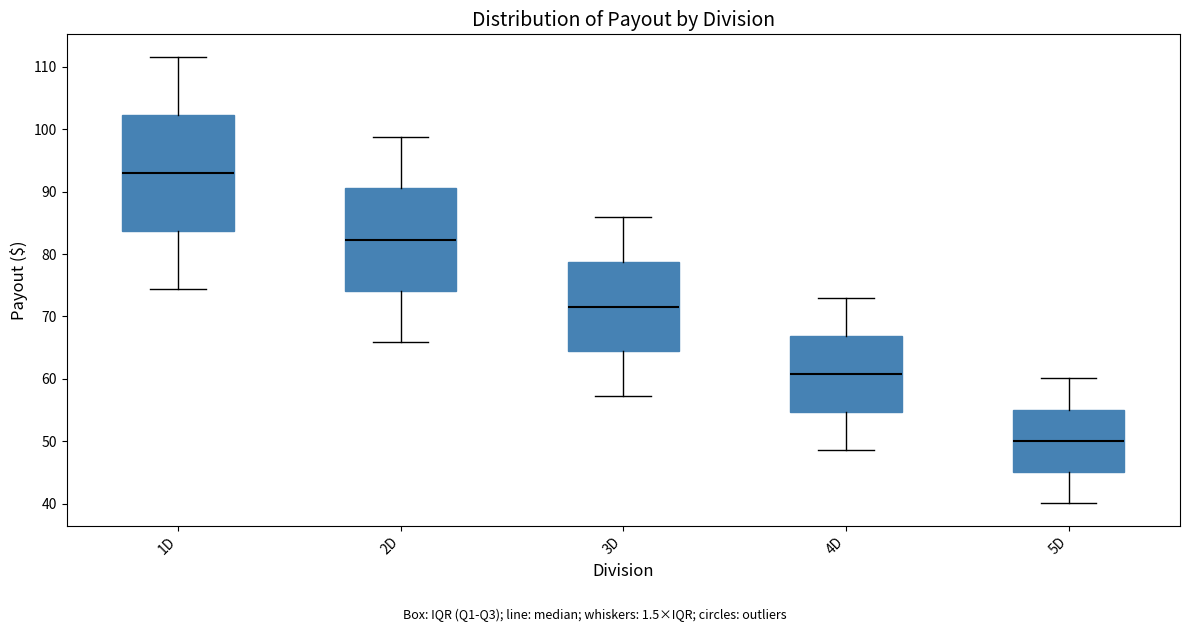

Reading left to right, read every box against the y-axis: the position of its median line, the range the box covers, and the ends of its whiskers. The values are not printed on the chart, so give them approximately, as read against the axis.

1D: median 93, box 84 to 102, whiskers 74 to 112
2D: median 82, box 74 to 91, whiskers 66 to 99
3D: median 72, box 64 to 79, whiskers 57 to 86
4D: median 61, box 55 to 67, whiskers 49 to 73
5D: median 50, box 45 to 55, whiskers 40 to 60